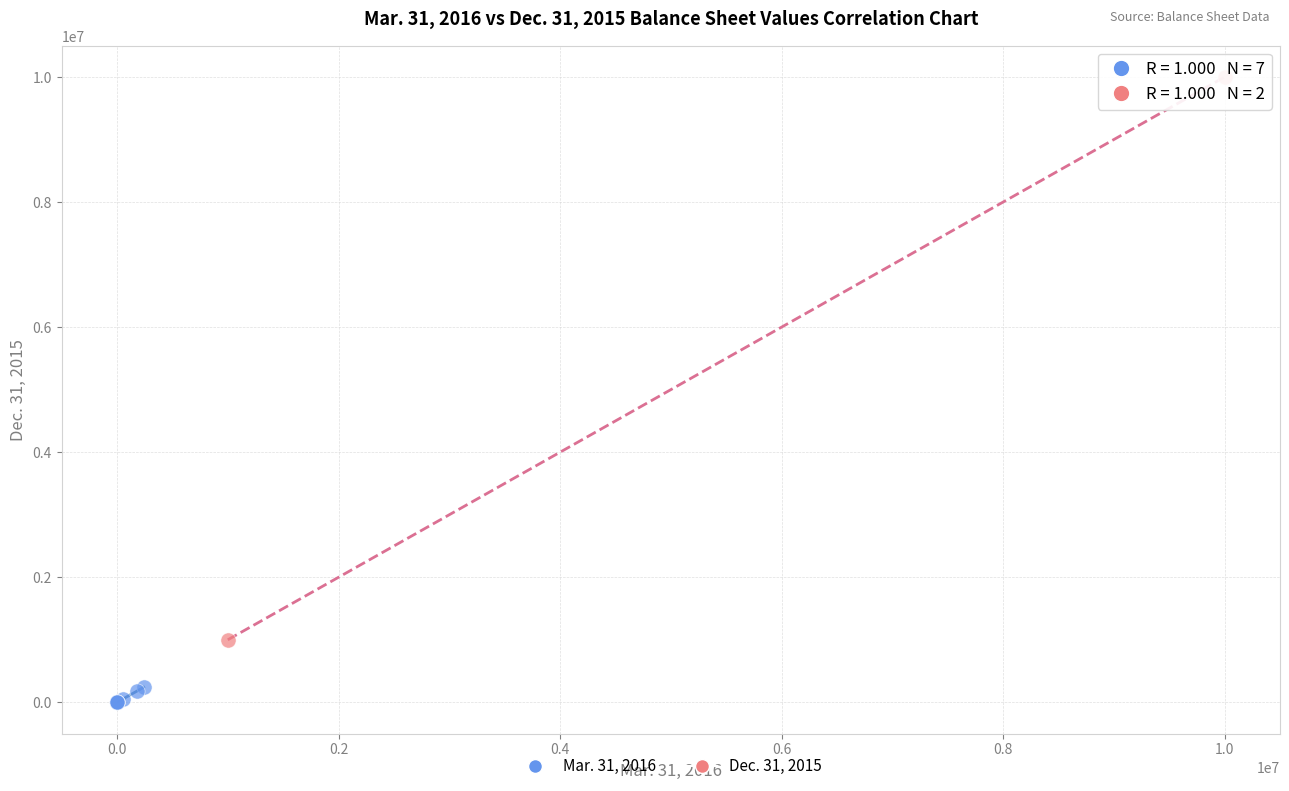

Which series reaches the maximum Y coordinate?

Dec. 31, 2015